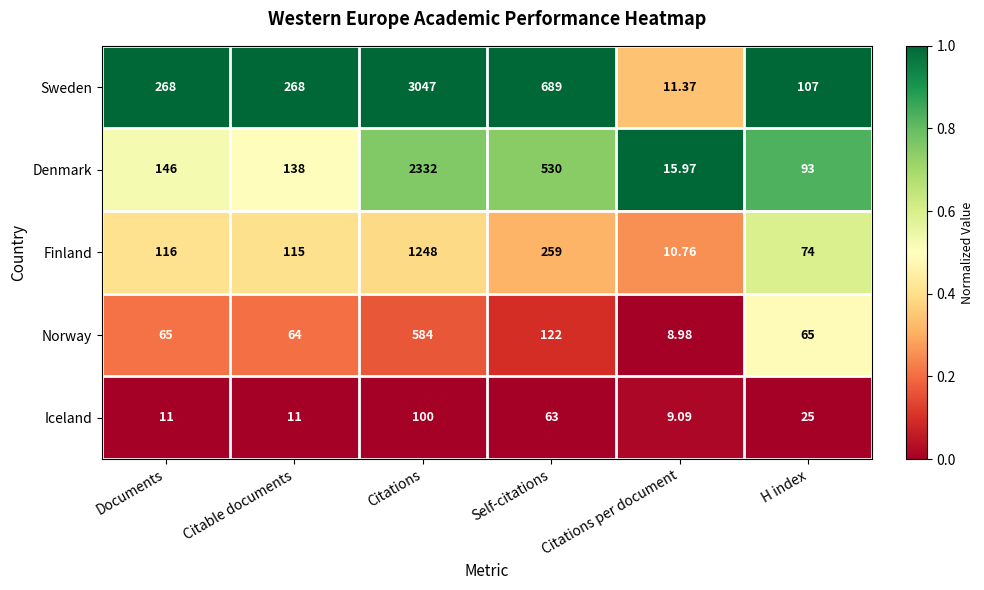

Which series has the widest spread of values?

Sweden